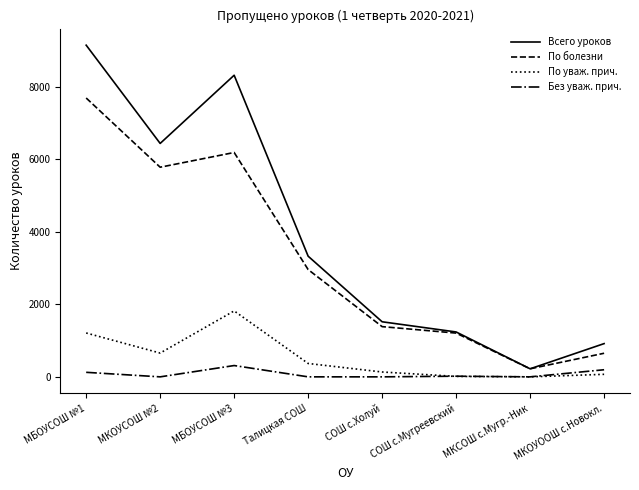

How many values in the Без уваж. прич. series are below 18?

4